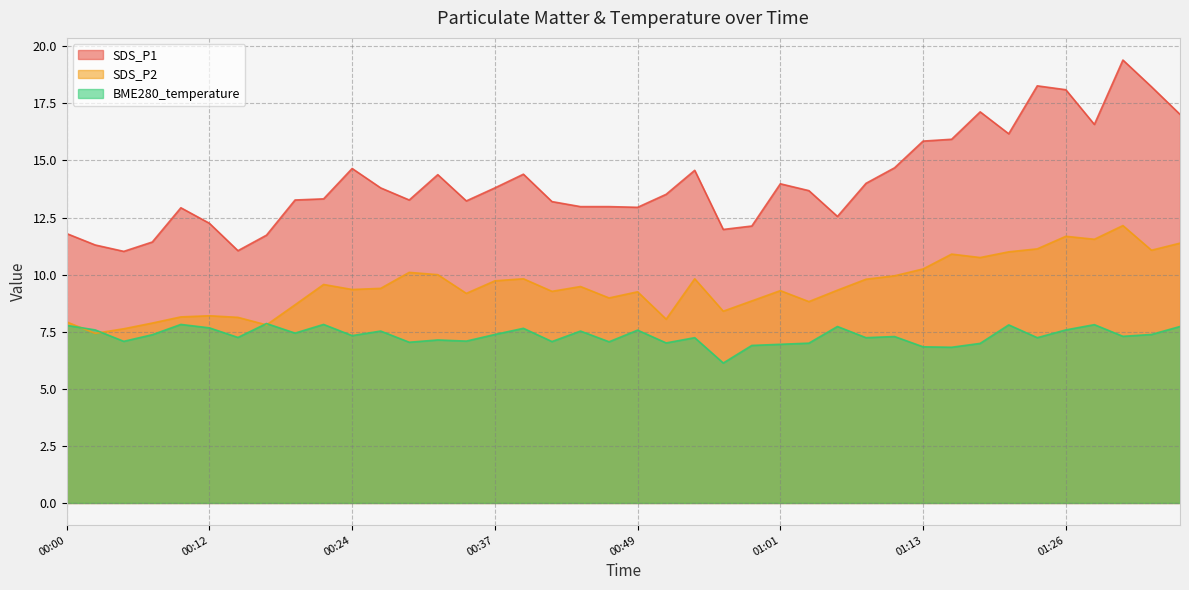

What is the sum of all SDS_P2 values?

380.1